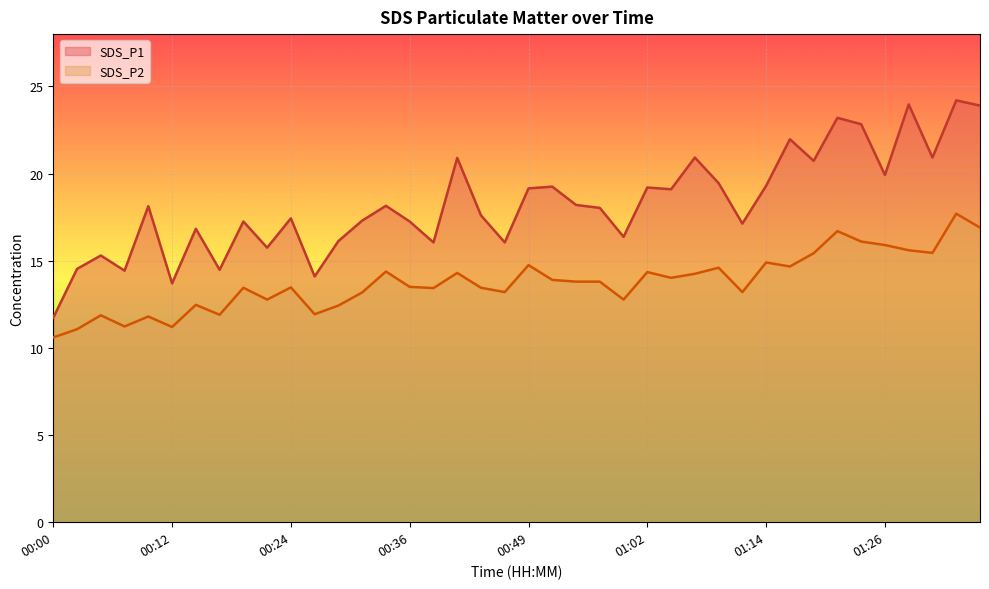

Which has a higher value, 00:49 or 01:12?

00:49